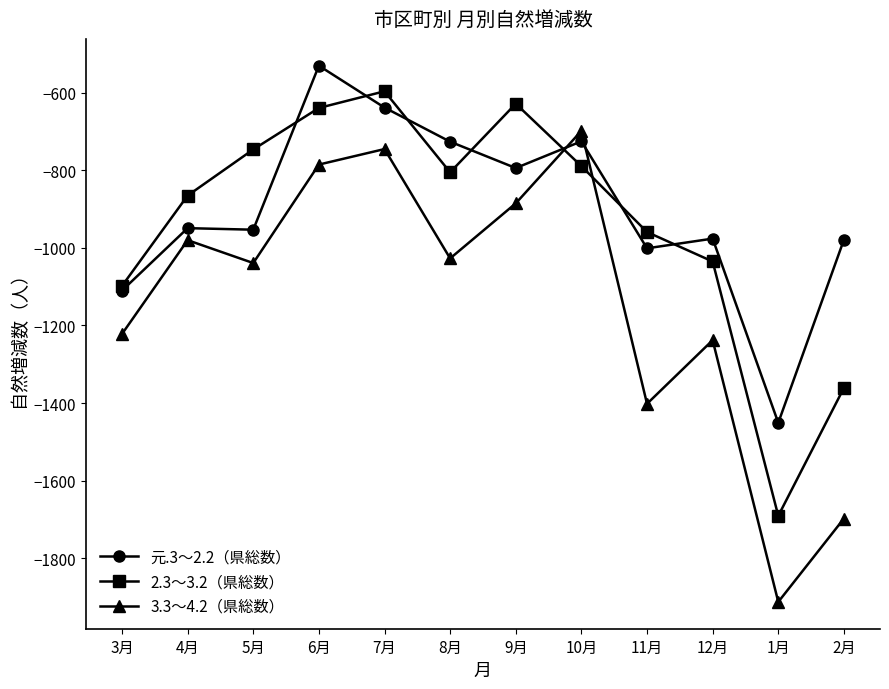

What is the spread (max minus min) of values at 6月?

255